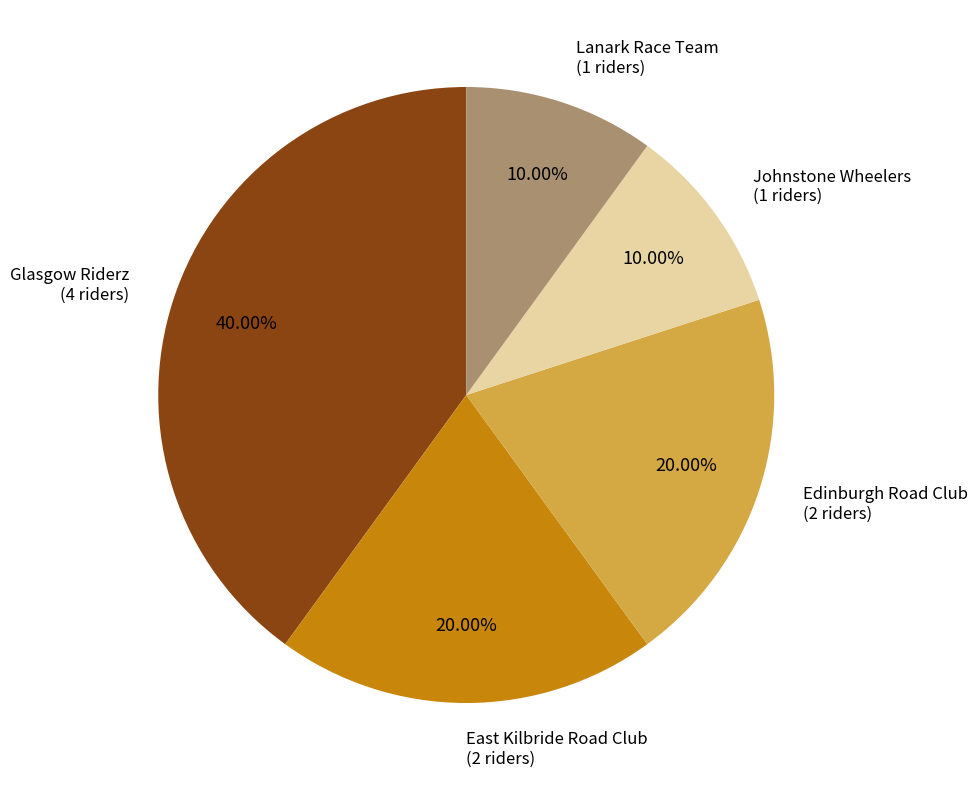

To the nearest percent, what portion does Lanark Race Team represent?

10%